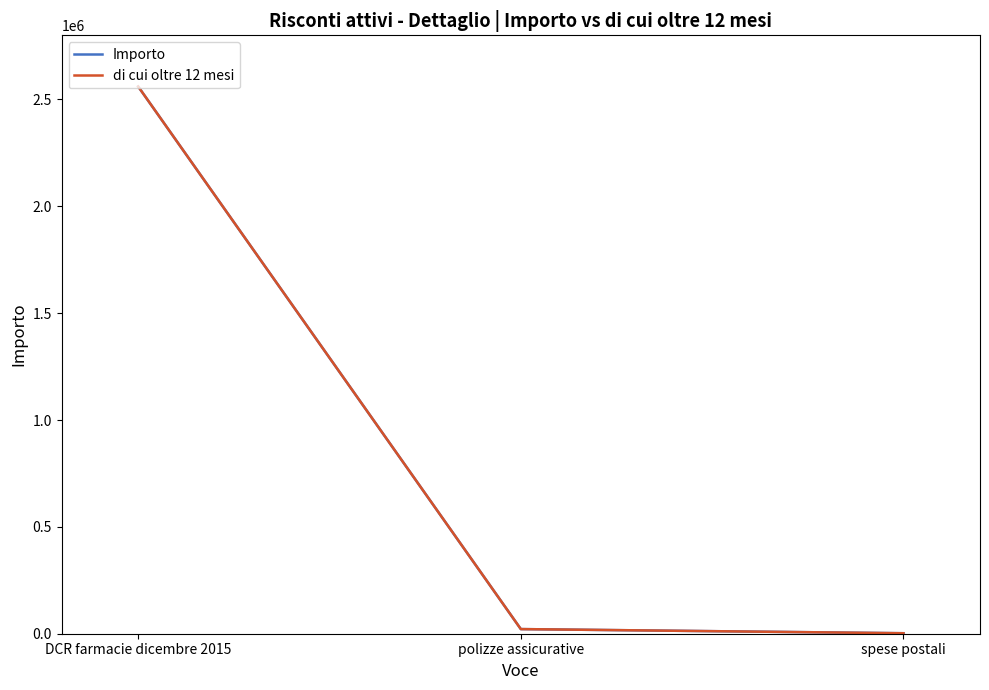

Does the chart have visible grid lines?

No